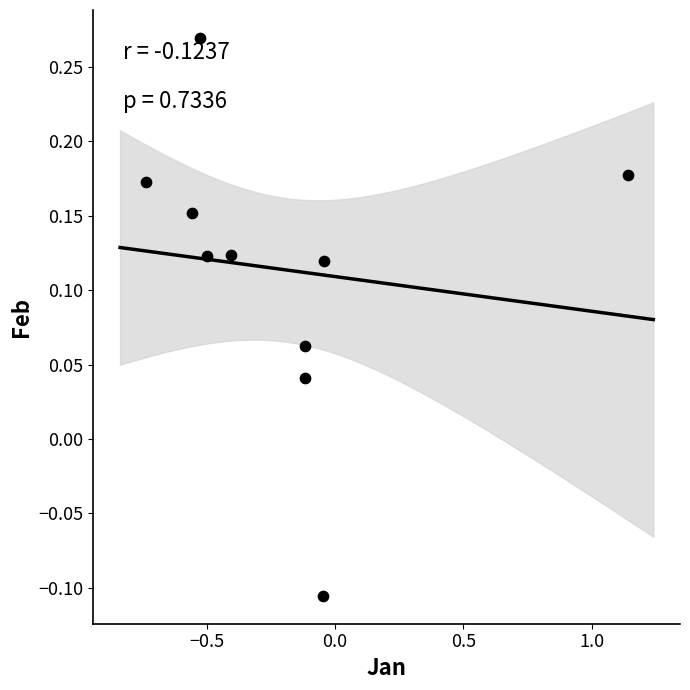

What is the range of Y values (max minus min)?

0.4